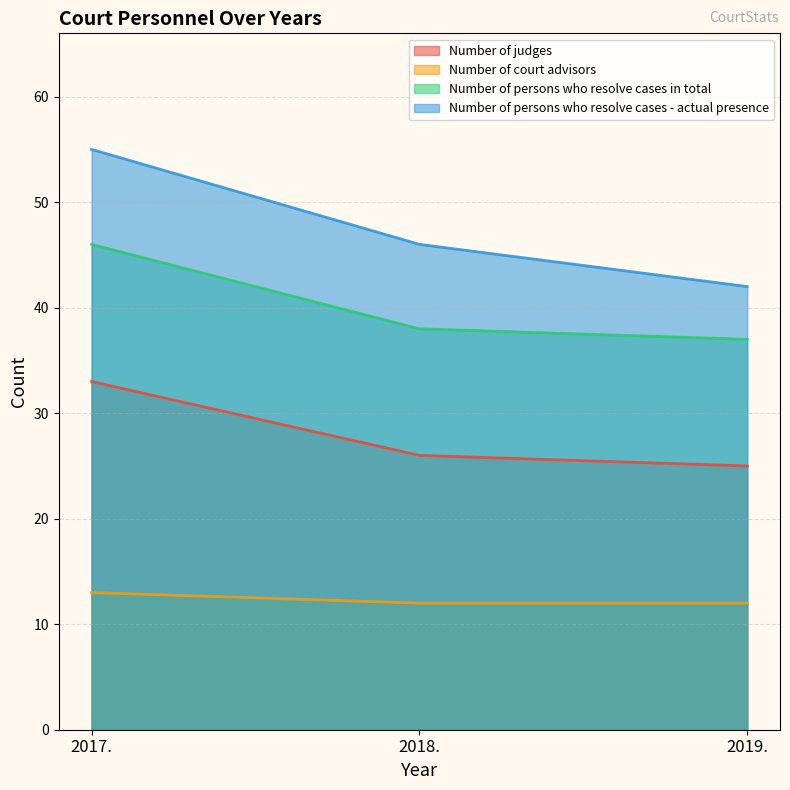

Which has a higher value, 2018. or 2017.?

2017.